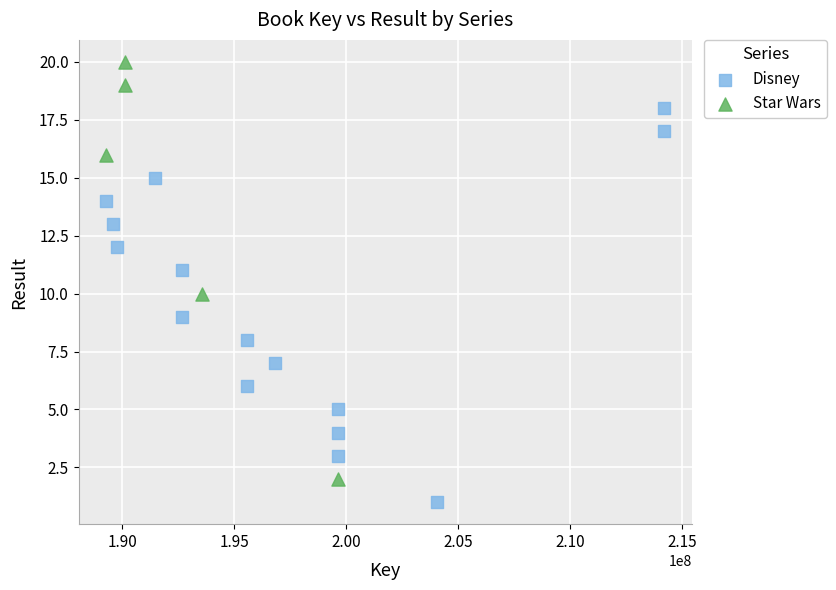

Which series contains the lowest Y value?

Disney